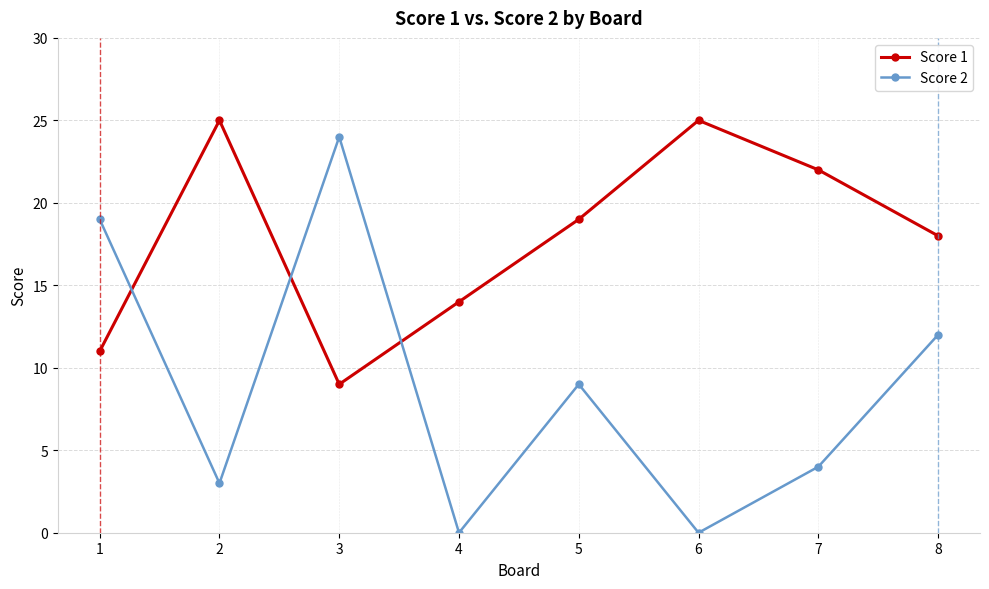

Is the value of Score 2 at 6 greater than the value of Score 1 at 5?

No